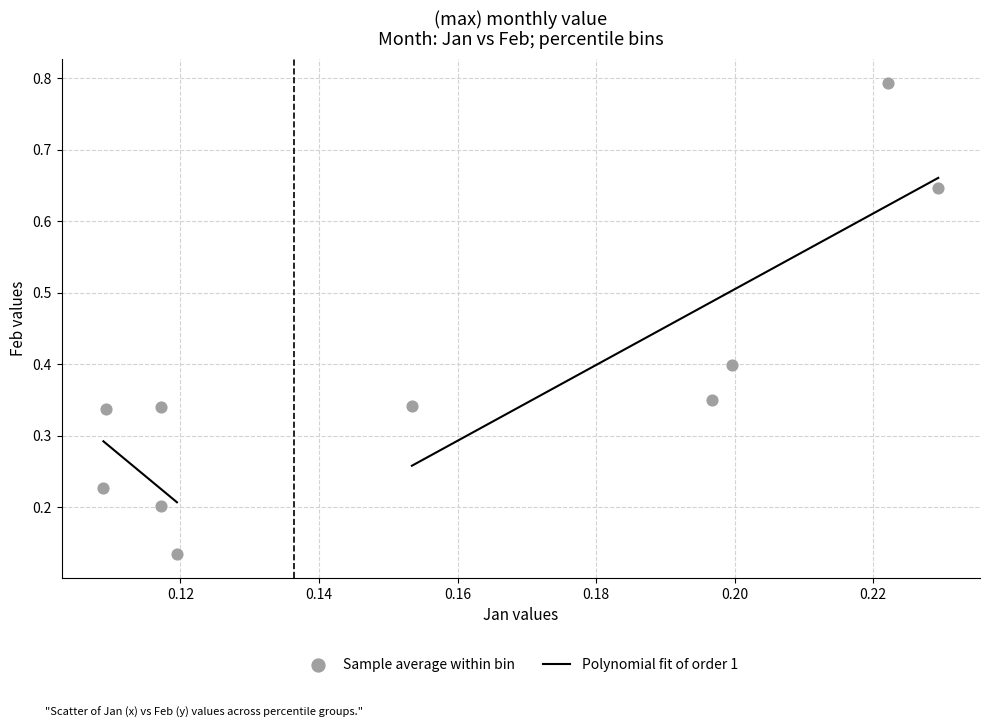

What is the average Y value?

0.4